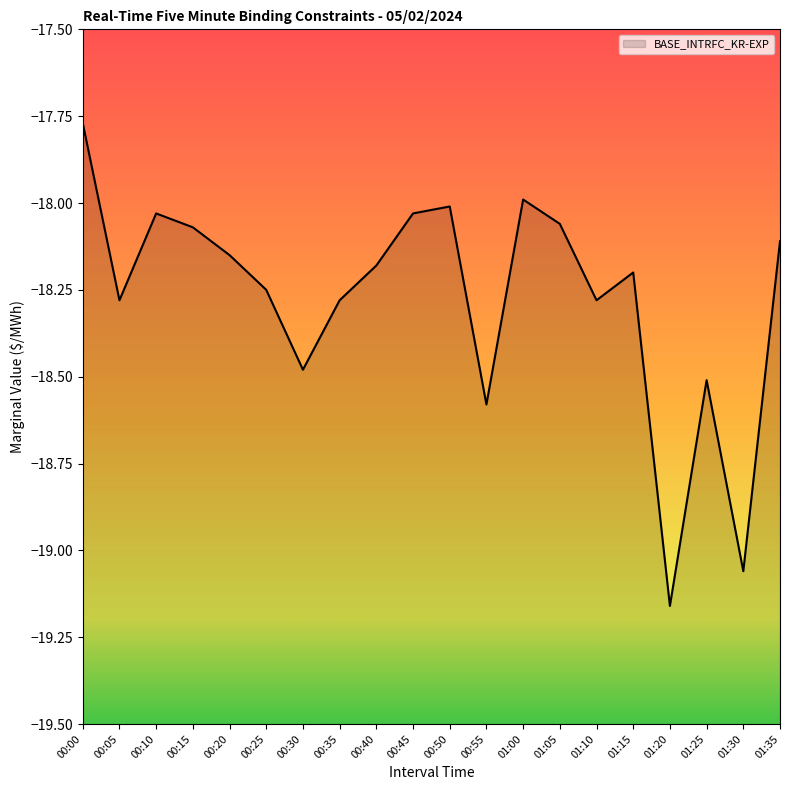

Which category has the lowest value across all series?

01:20